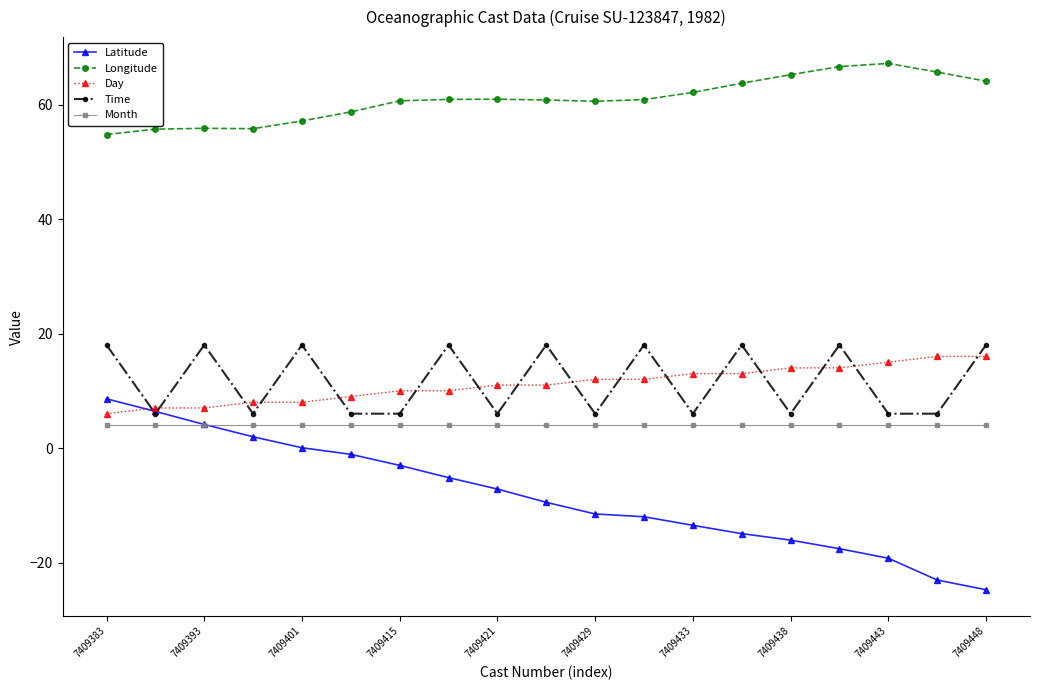

Which series has the largest total across all categories?

Longitude